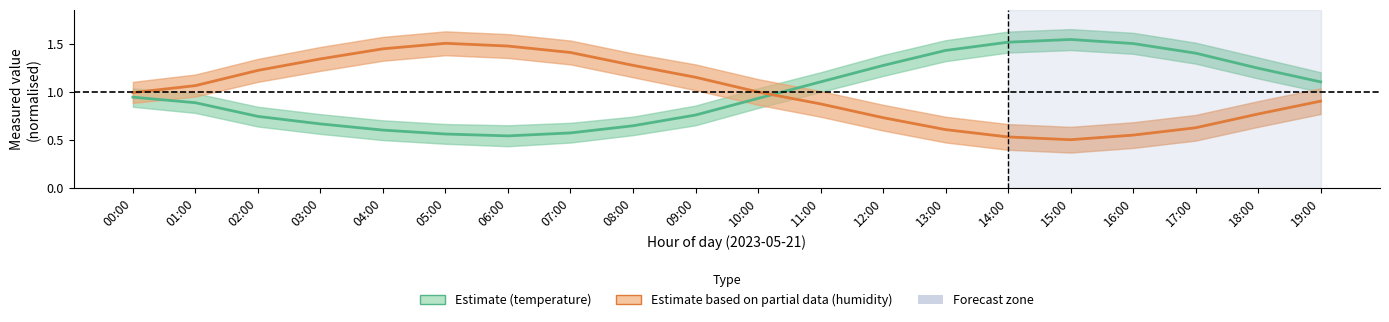

What is the minimum value shown in the chart?

0.5